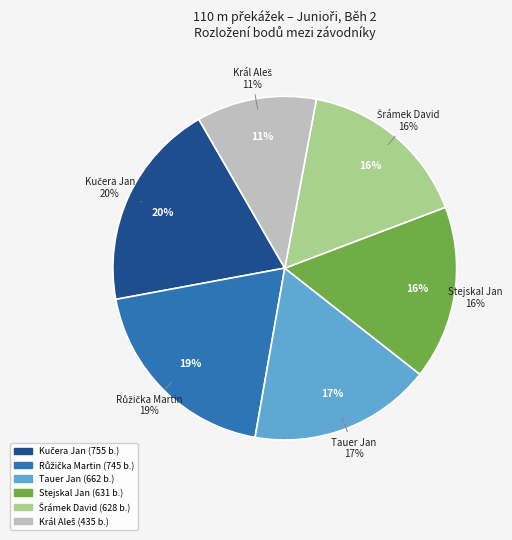

What percentage is the Tauer Jan slice, to the nearest percent?

17%